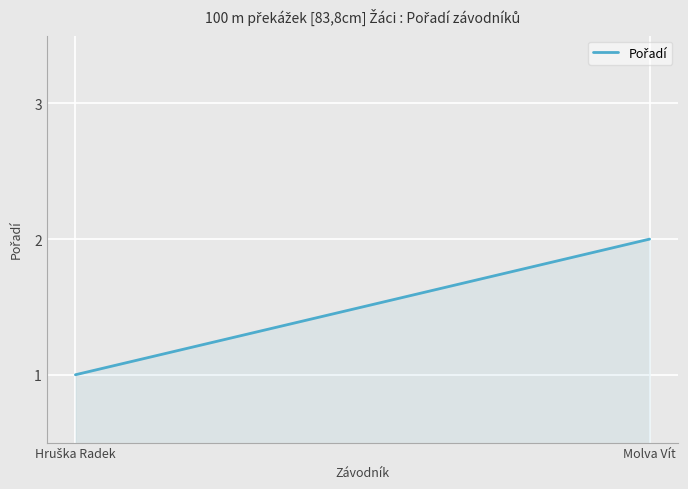

True or false: the data shows 3 at Molva Vít.

False